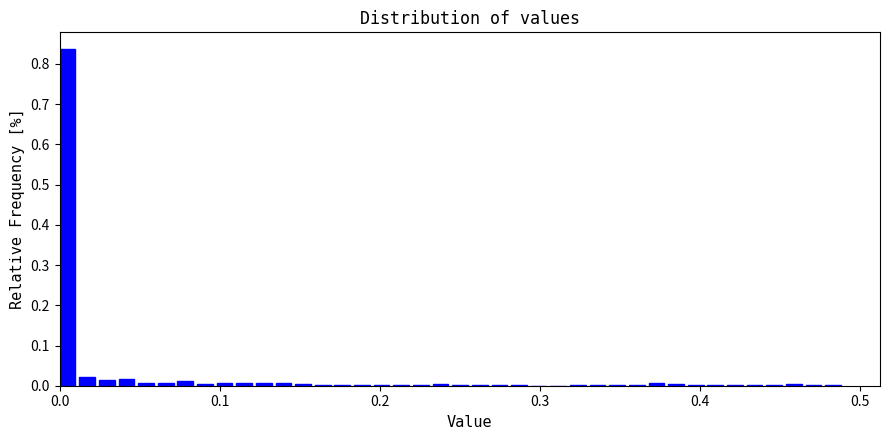

Read against the x-axis, roughly where is the centre of the tallest bar?

0.00